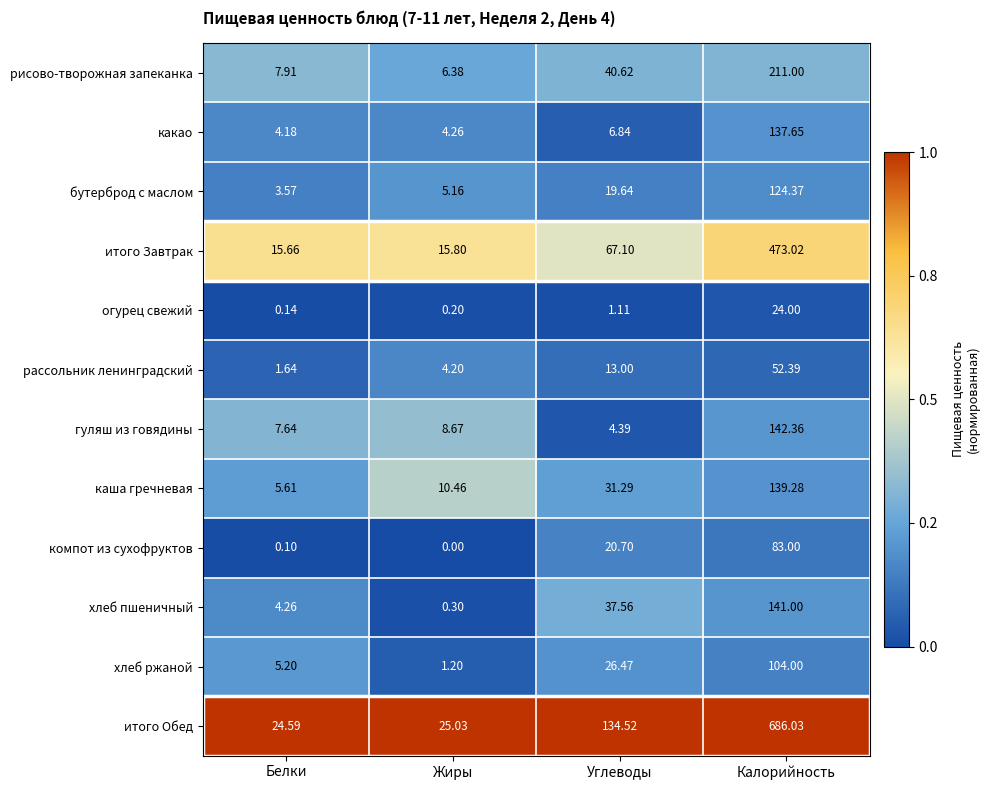

At which label does хлеб пшеничный first exceed 37?

Углеводы